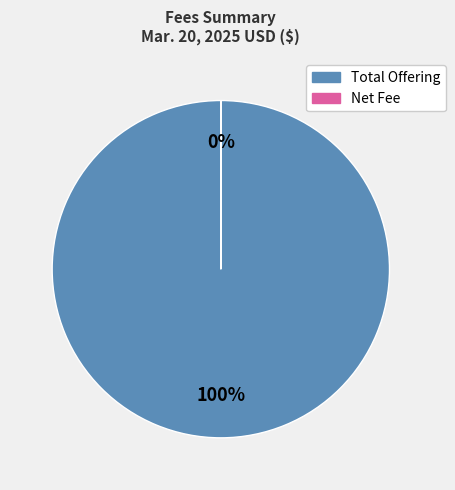

Which slice is the largest?

Total Offering